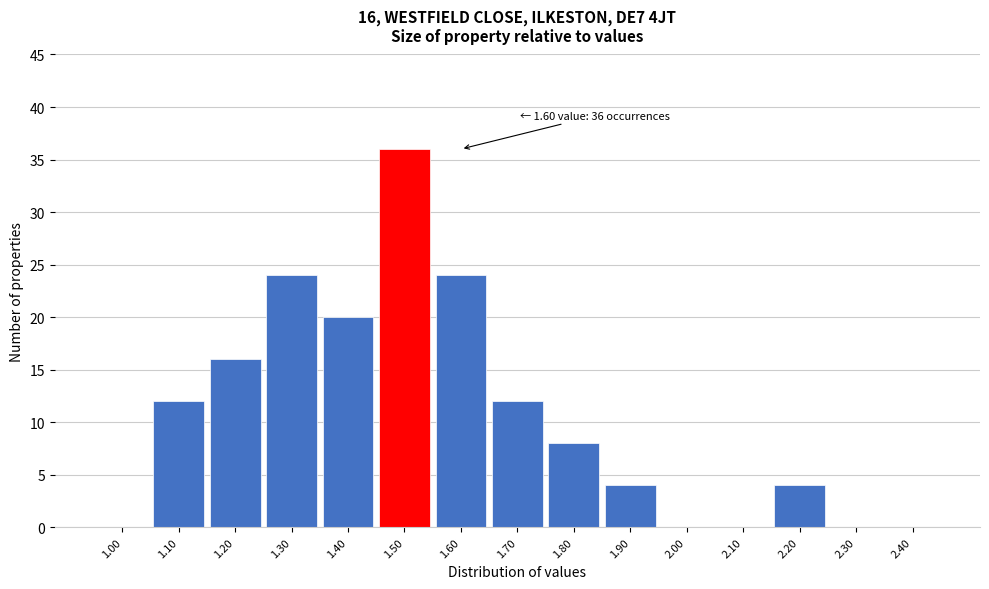

Reading left to right, extract all data points from this chart.

1.00=0	1.10=12	1.20=16	1.30=24	1.40=20	1.50=36	1.60=24	1.70=12	1.80=8	1.90=4	2.00=0	2.10=0	2.20=4	2.30=0	2.40=0